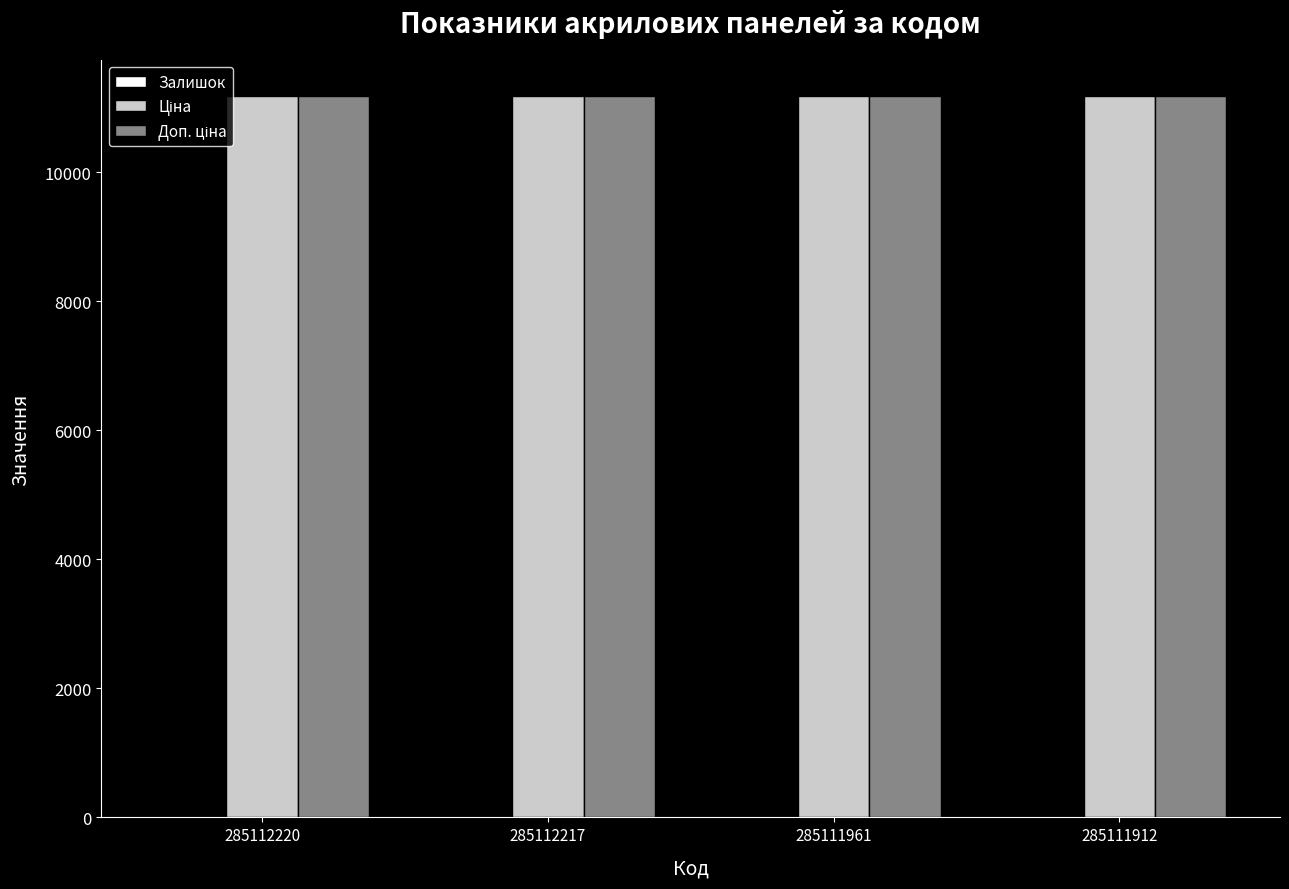

Reading left to right, what are all the values shown in this chart?

Залишок: 285112220=17.0	285112217=17.0	285111961=17.0	285111912=15.0
Ціна: 285112220=11188.2	285112217=11188.2	285111961=11188.2	285111912=11188.2
Доп. ціна: 285112220=11188.2	285112217=11188.2	285111961=11188.2	285111912=11188.2